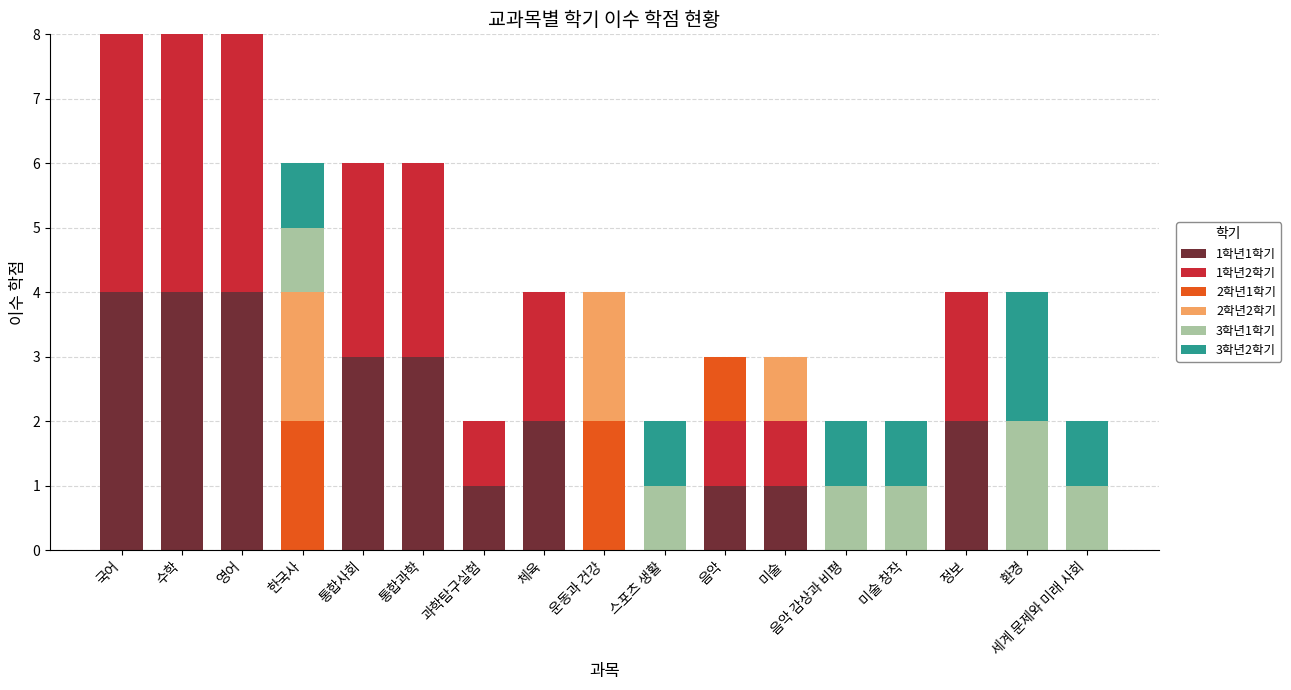

How many series are shown in this chart?

6